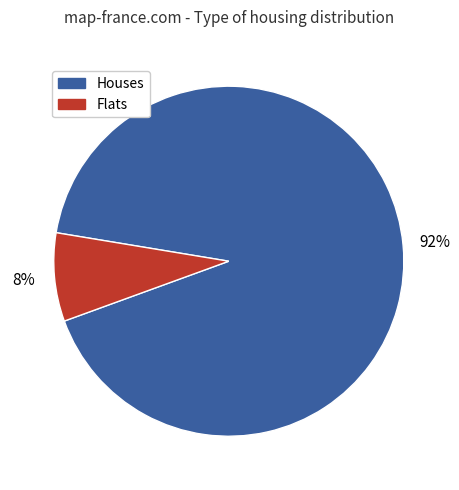

To the nearest percent, what is the difference between the largest and smallest slice percentages?

84%